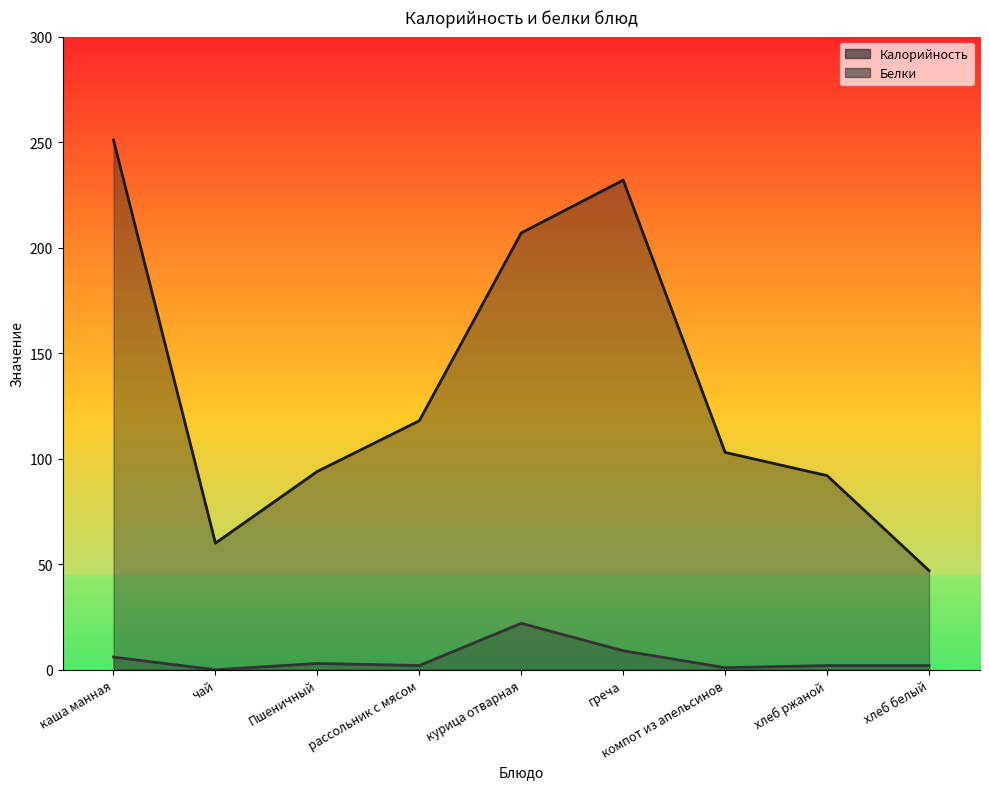

How many lines are shown in the chart?

2